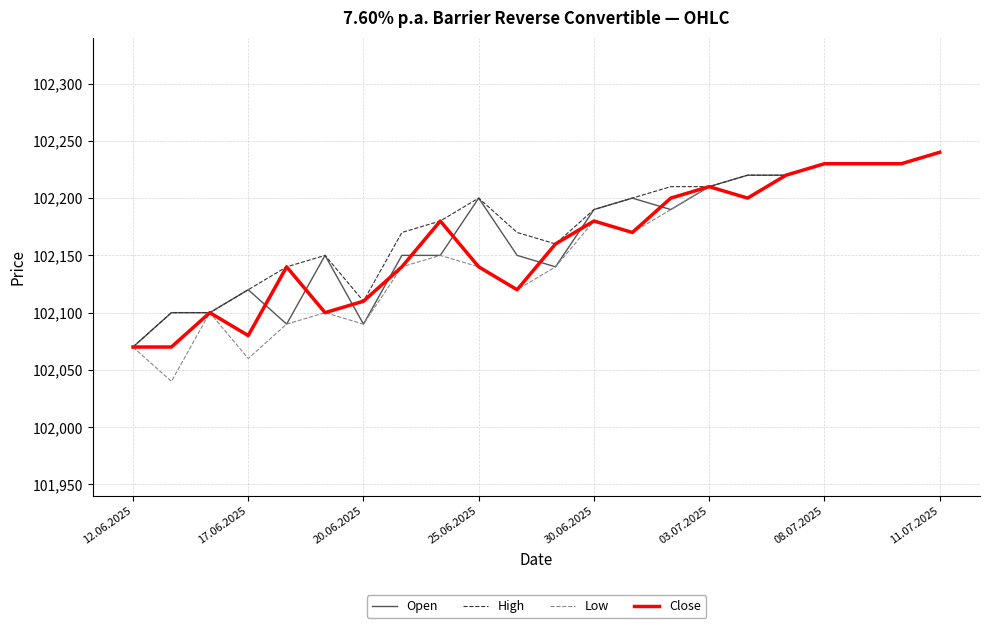

What is the smallest value displayed?

102040